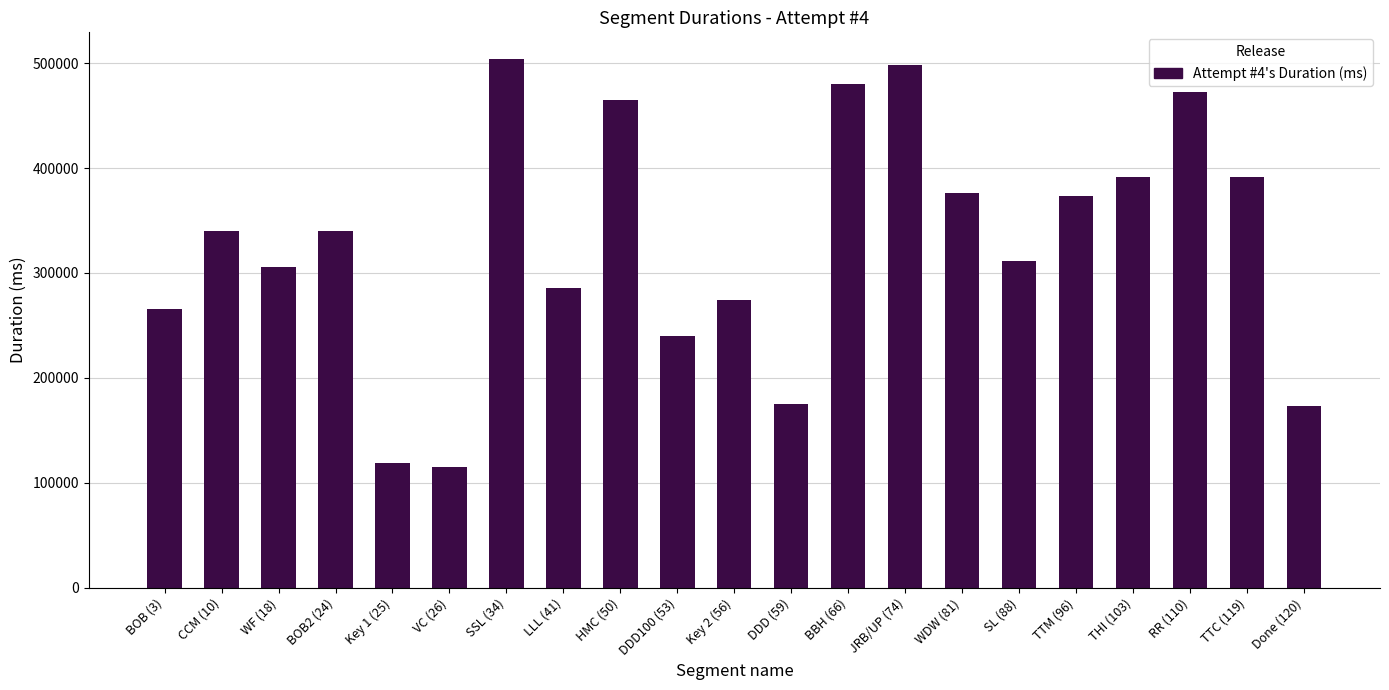

What is the smallest value displayed?

114652